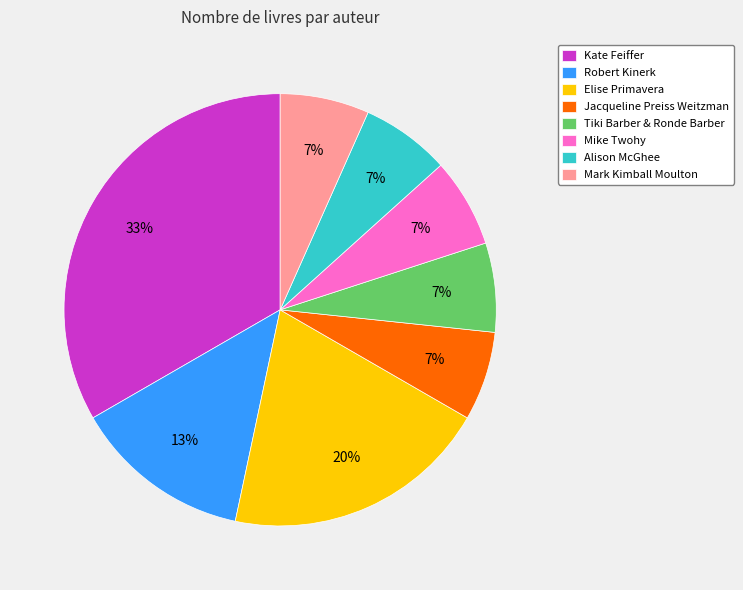

The Mike Twohy slice represents 1% of the pie. True or false?

False